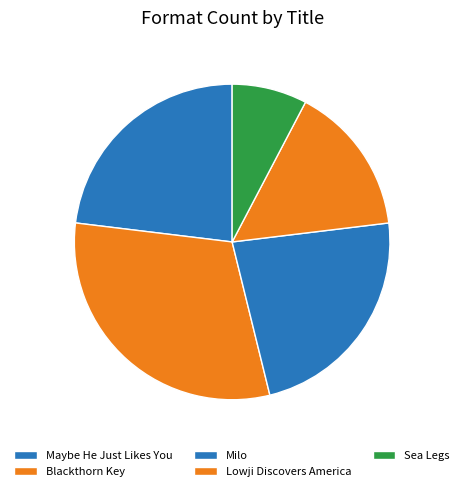

Count the number of slices in the pie.

5